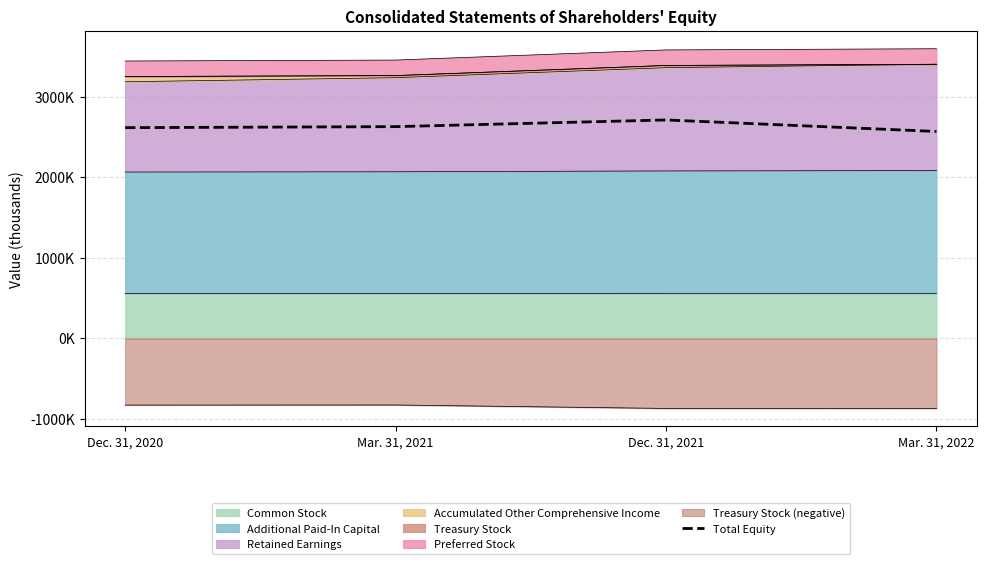

What is the value of the 3rd point from the left?

2712680